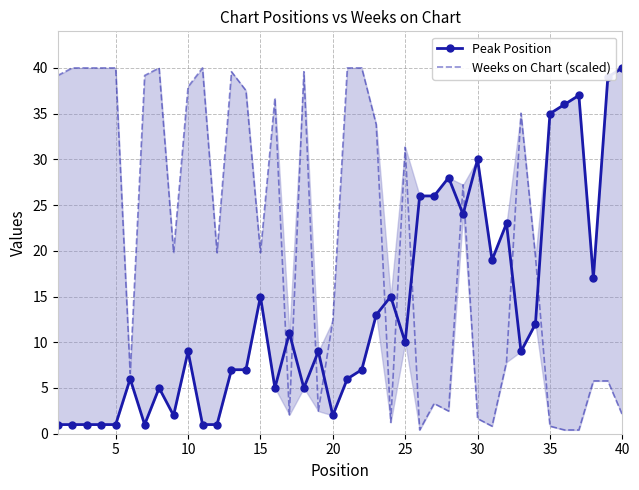

In Peak Position, how many points are higher than both neighbors (excluding endpoints)?

11